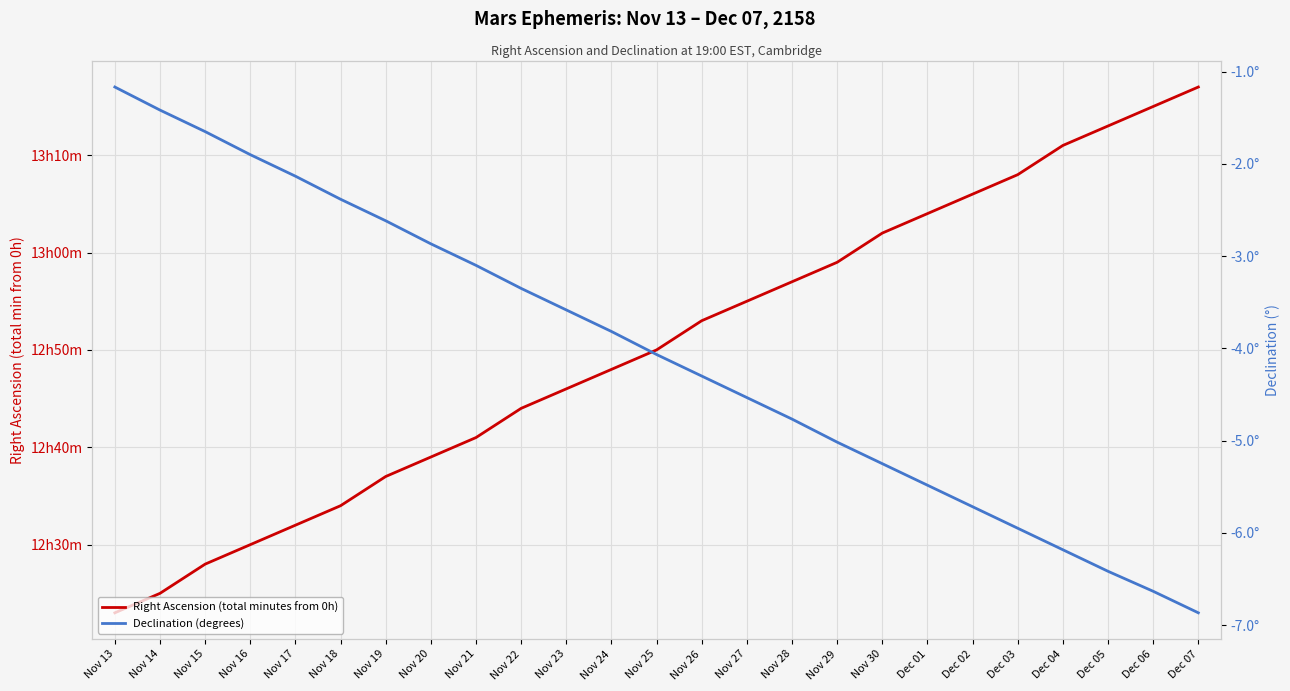

What is the label of the 19th point from the left?

Dec 01